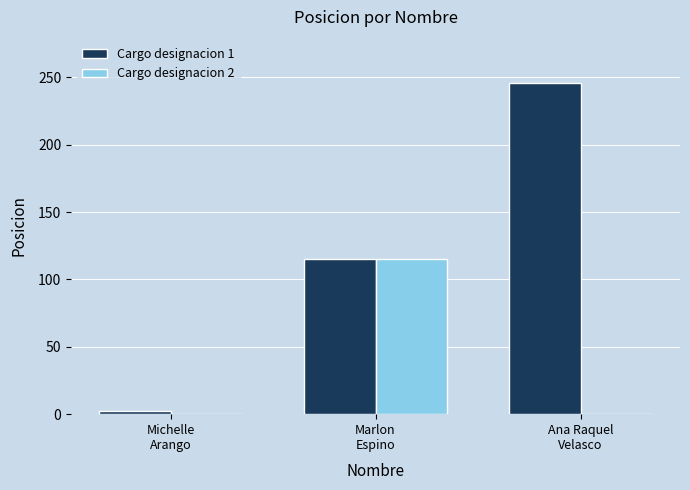

Which series has the largest total across all categories?

Cargo designacion 1